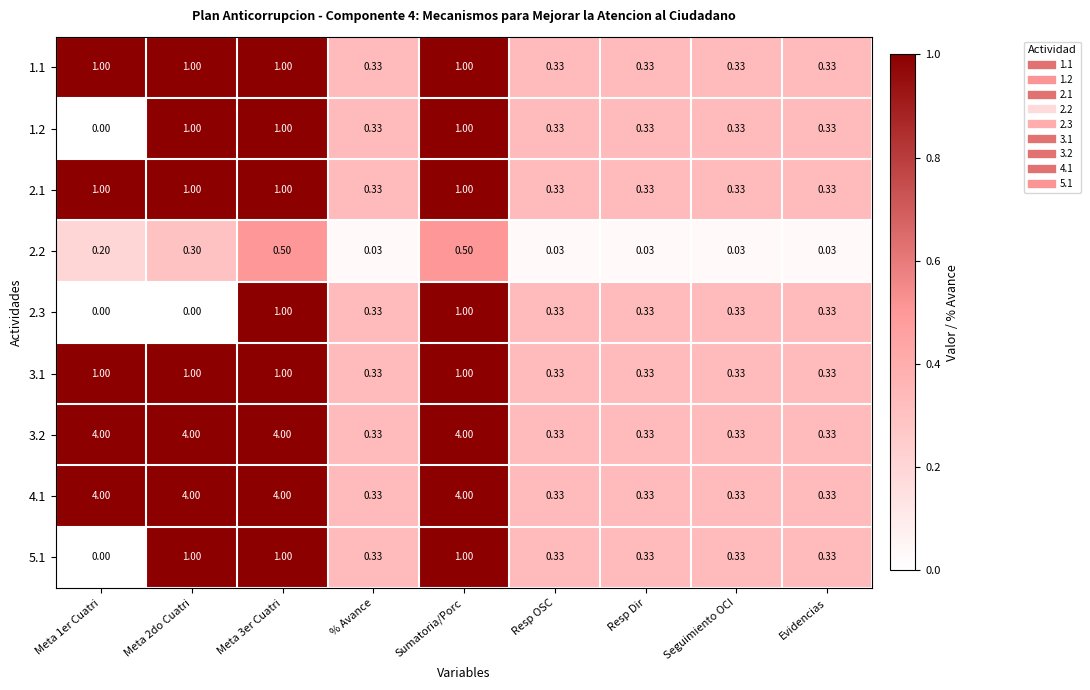

Is the value of 3.1 at Meta 1er Cuatri greater than the value of 4.1 at Evidencias?

Yes